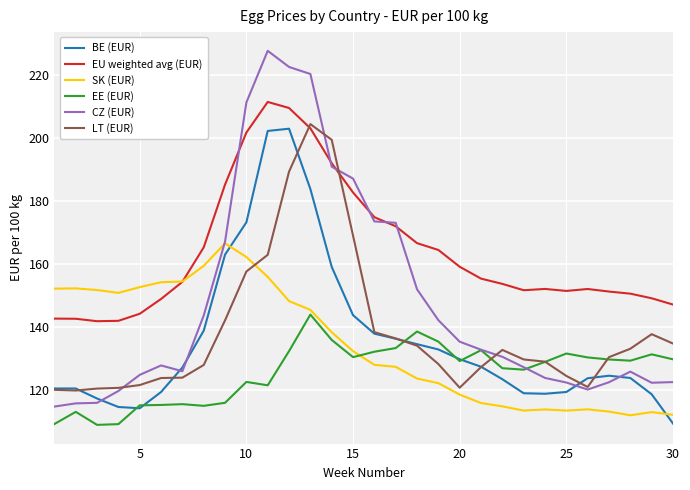

How many times do LT (EUR) and SK (EUR) cross each other?

1